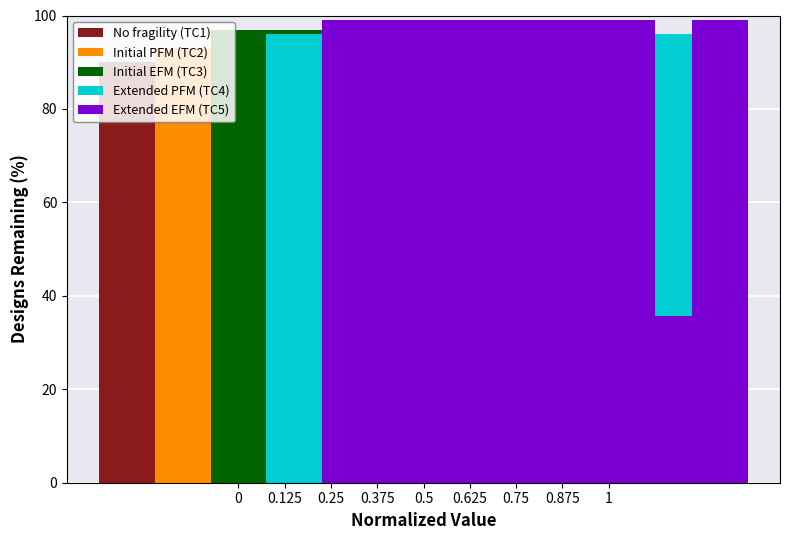

How many bars are there in each group?

5